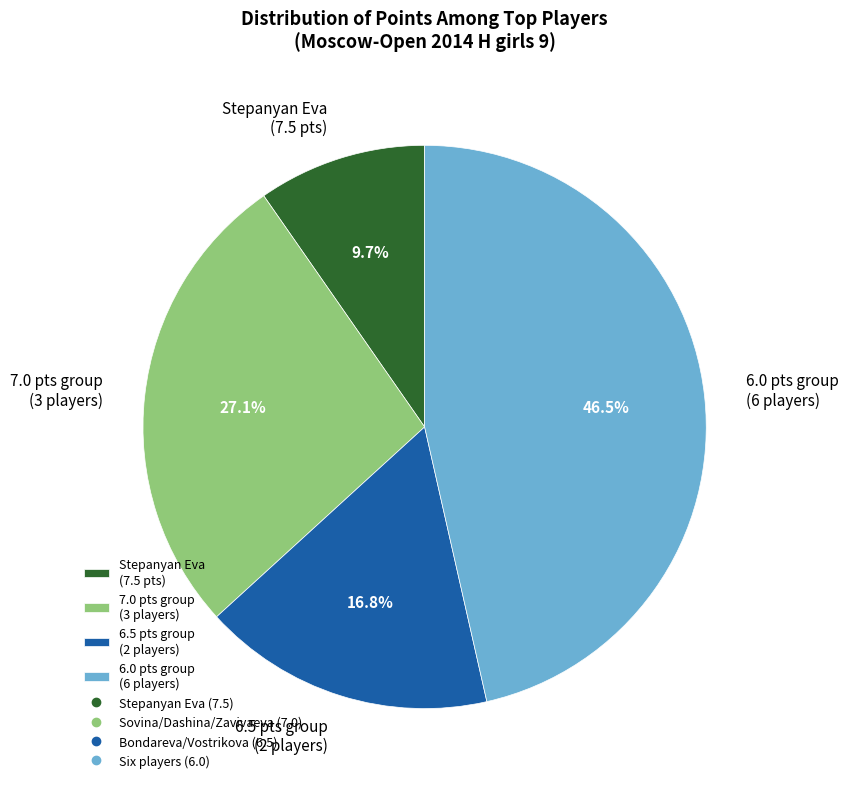

Do 7.0 pts group (3 players) and 6.0 pts group (6 players) together represent more than half of the pie?

Yes